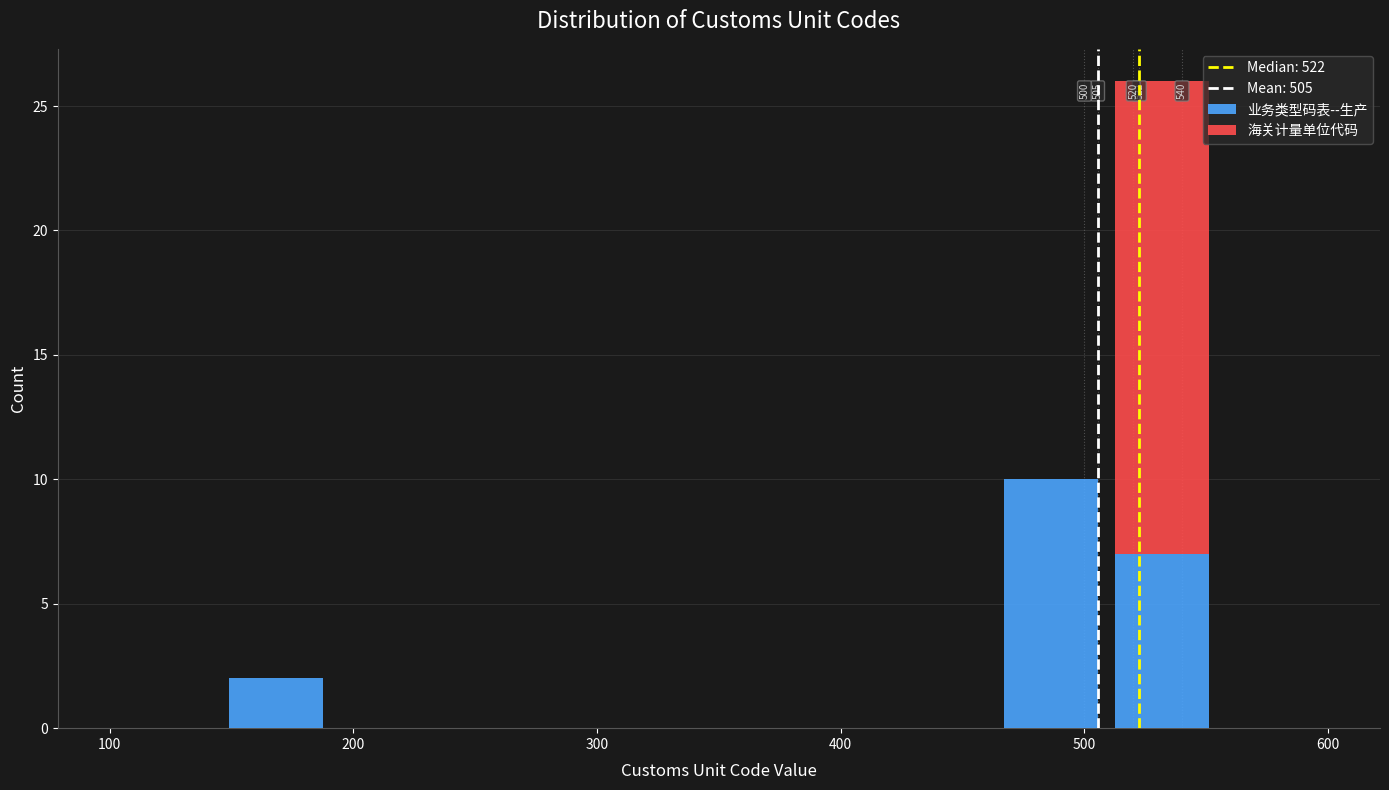

Which range on the x-axis has the tallest stacked bar (by total height)?

510 to 550